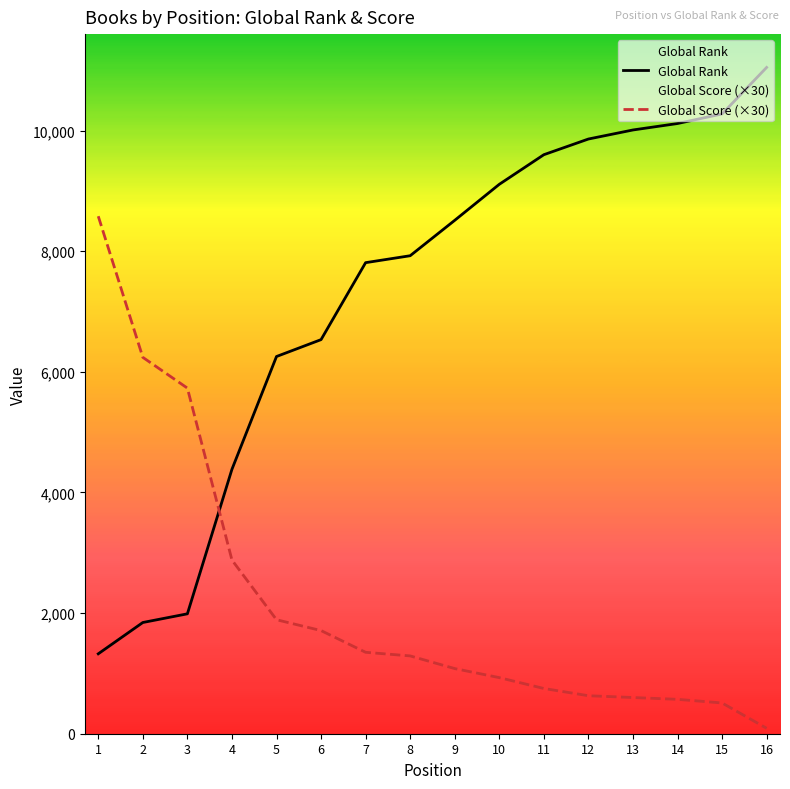

Which has a higher value, 14 or 9?

14